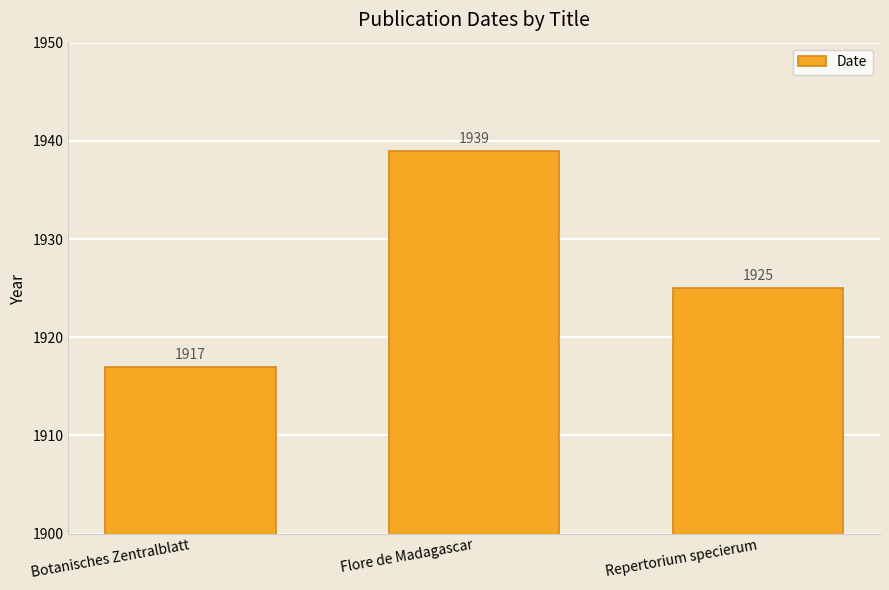

Reading right to left, extract all data points from this chart.

1925	1939	1917